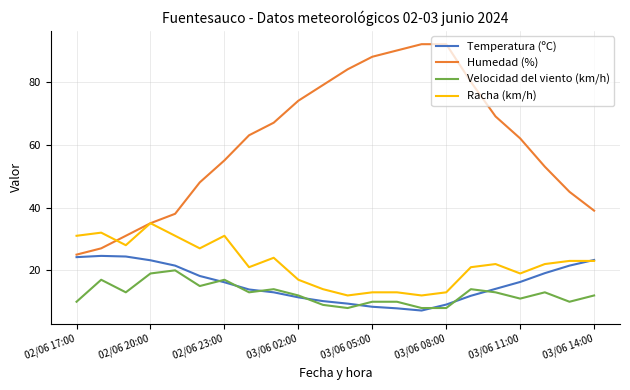

What is the difference between the maximum and minimum values in the Racha (km/h) series?

23.0